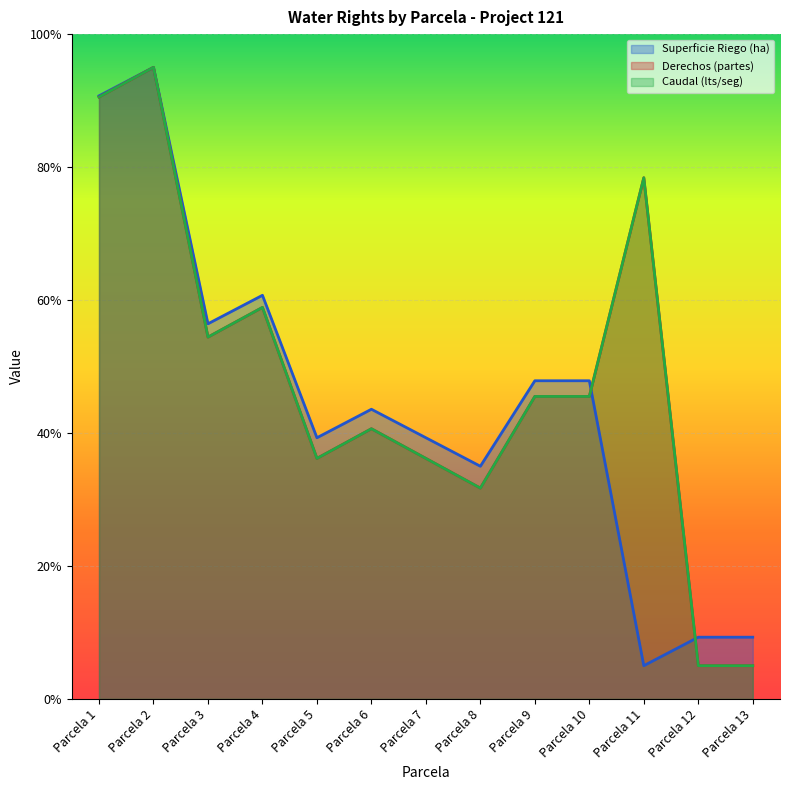

List the labels in order of Derechos (partes) value, largest first.

Parcela 2, Parcela 1, Parcela 11, Parcela 4, Parcela 3, Parcela 9, Parcela 10, Parcela 6, Parcela 5, Parcela 7, Parcela 8, Parcela 12, Parcela 13